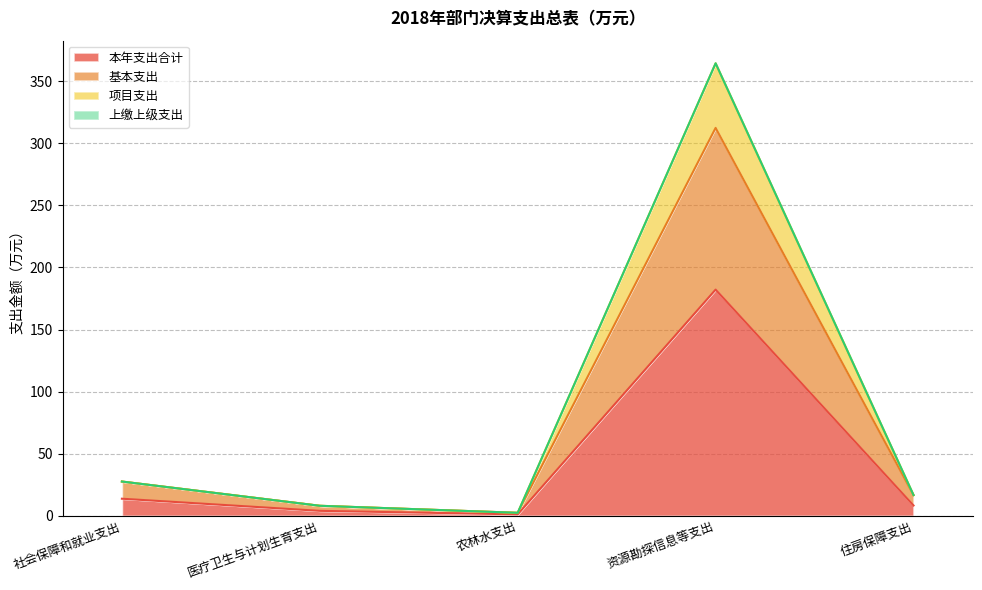

Is it true that 基本支出 equals 80.0 at 资源勘探信息等支出?

False